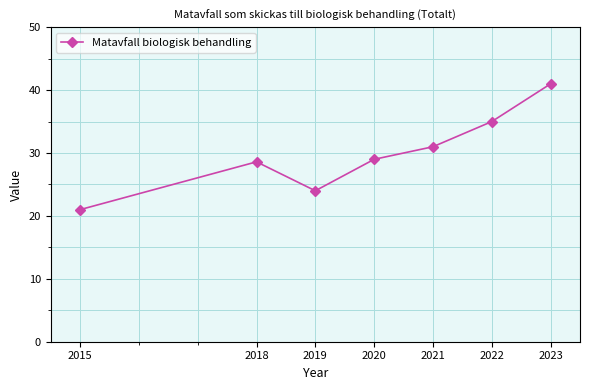

Does the chart display data point markers on the line(s)?

Yes